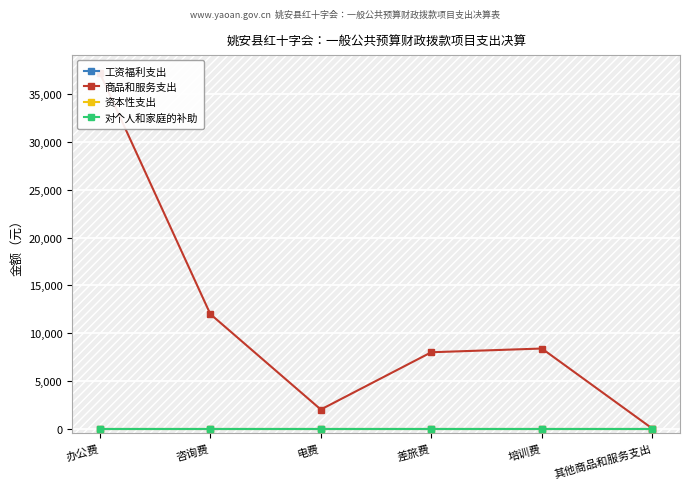

Which category has the lowest value across all series?

办公费